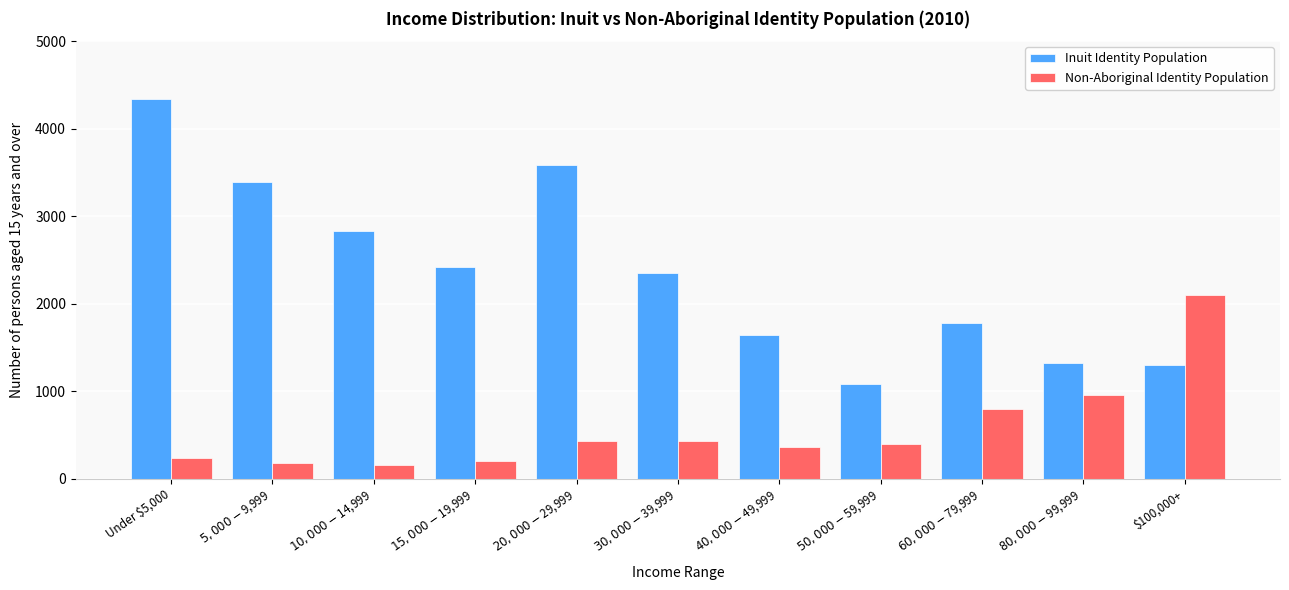

Reading left to right, list all the values displayed in this chart.

Inuit Identity Population: 4335	3395	2830	2420	3580	2350	1640	1080	1780	1325	1300
Non-Aboriginal Identity Population: 235	180	155	200	425	425	365	400	790	955	2095